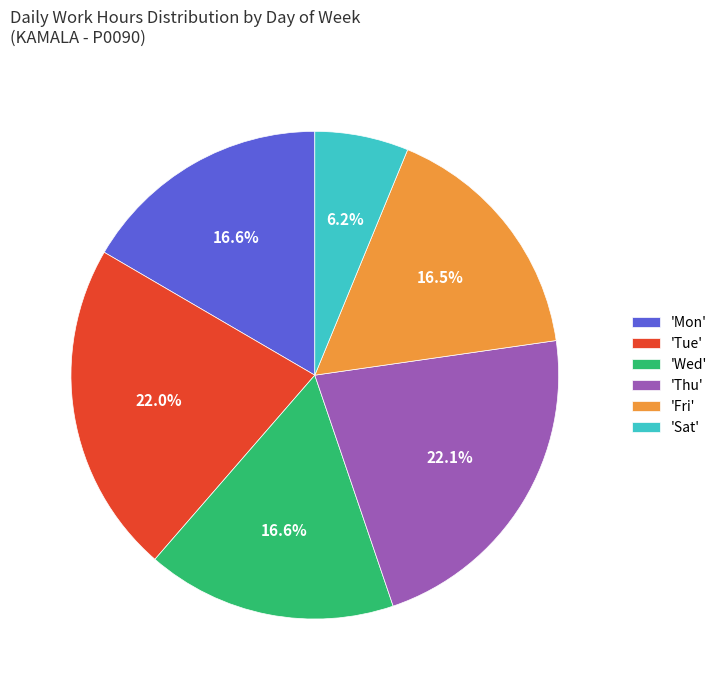

Is 'Sat' the majority of the pie?

No